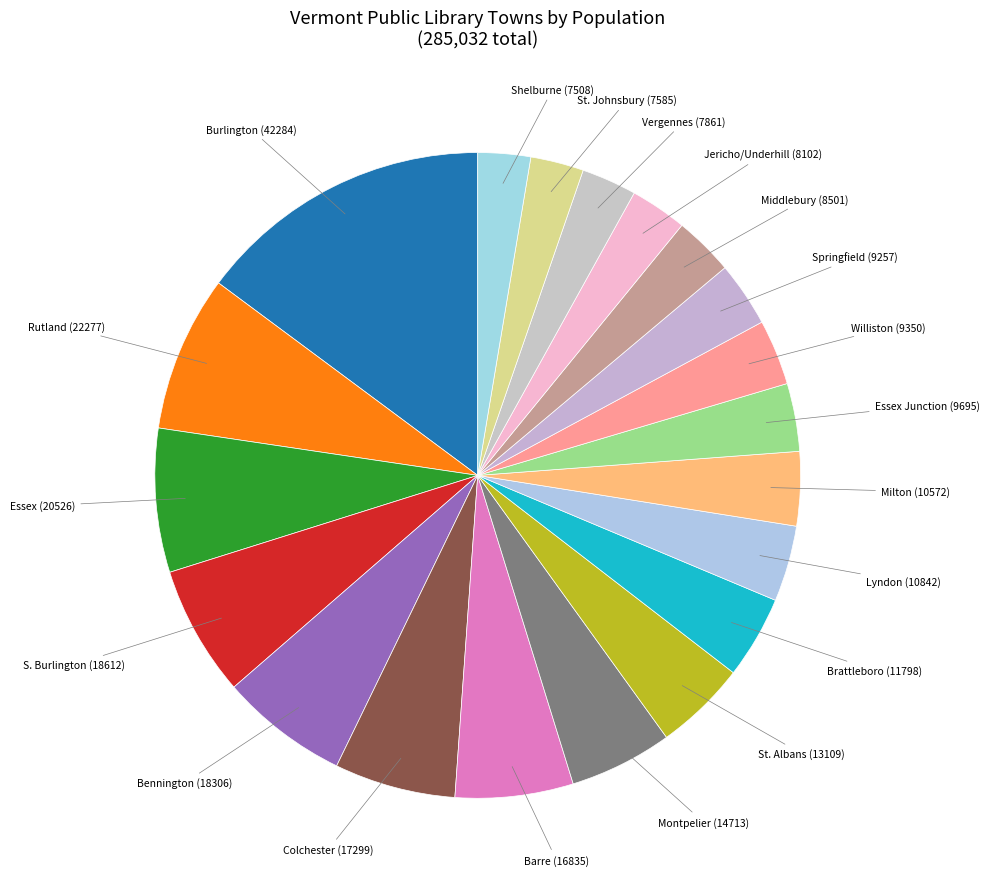

What is the ratio of the value at Vergennes (7861) to the value at Barre (16835)?

0.5